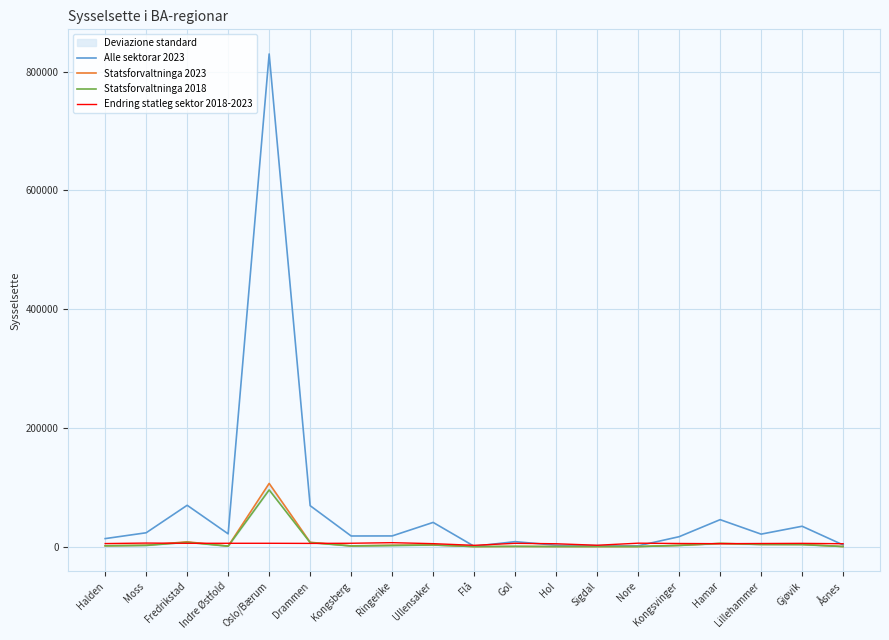

Which series changed the most between Fredrikstad and Drammen?

Statsforvaltninga 2023